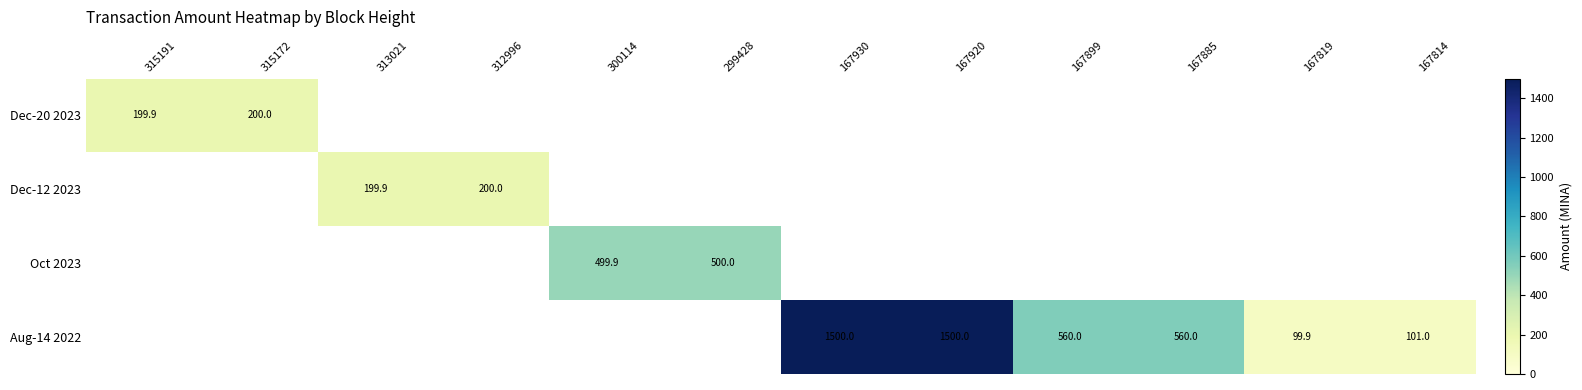

Is it true that Oct 2023 equals 726.5 at 299428?

False